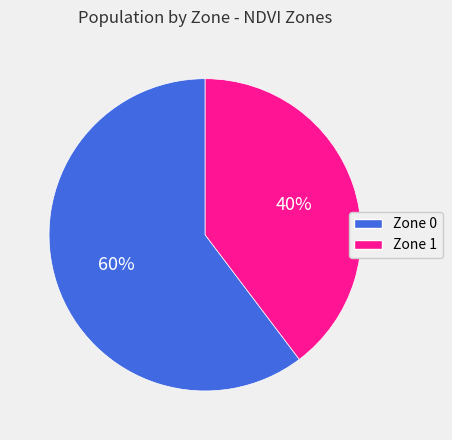

Is it true that Zone 0 is 60% of the pie?

True